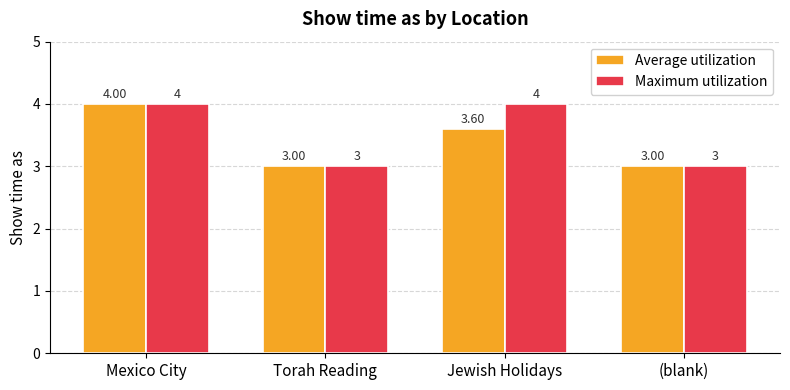

What is the sum of the Average utilization values at (blank) and Jewish Holidays?

6.6